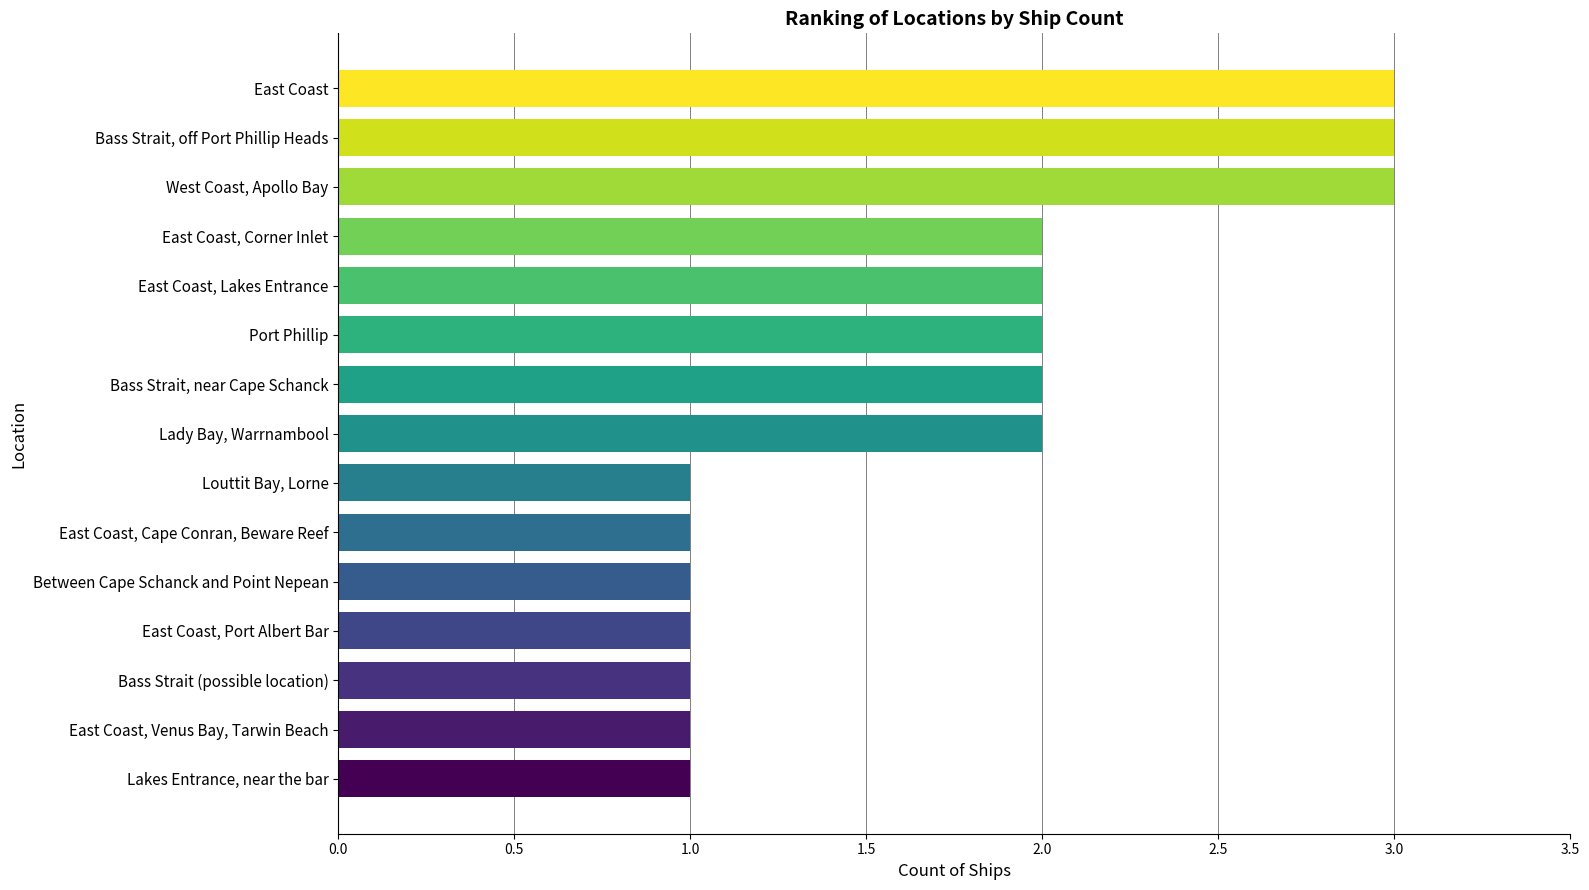

What is the ratio of the value at Bass Strait, near Cape Schanck to the value at Port Phillip?

1.0